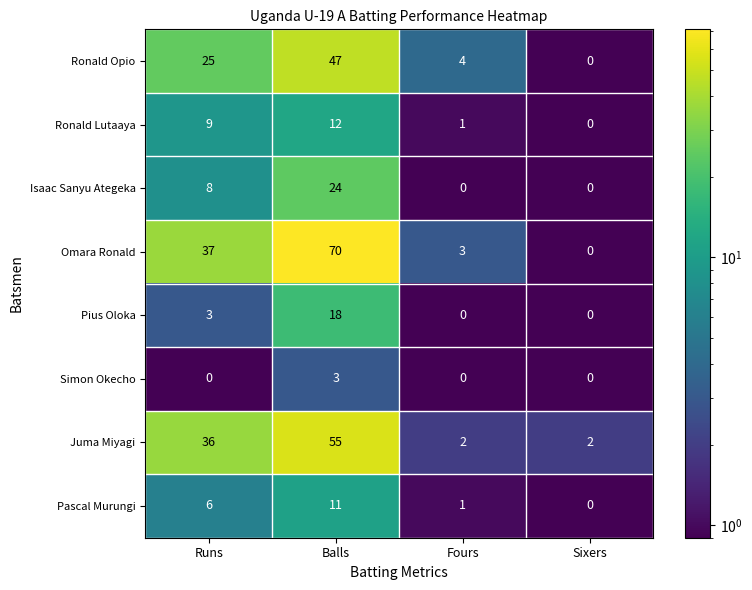

The value of Juma Miyagi at Runs is 64. True or false?

False